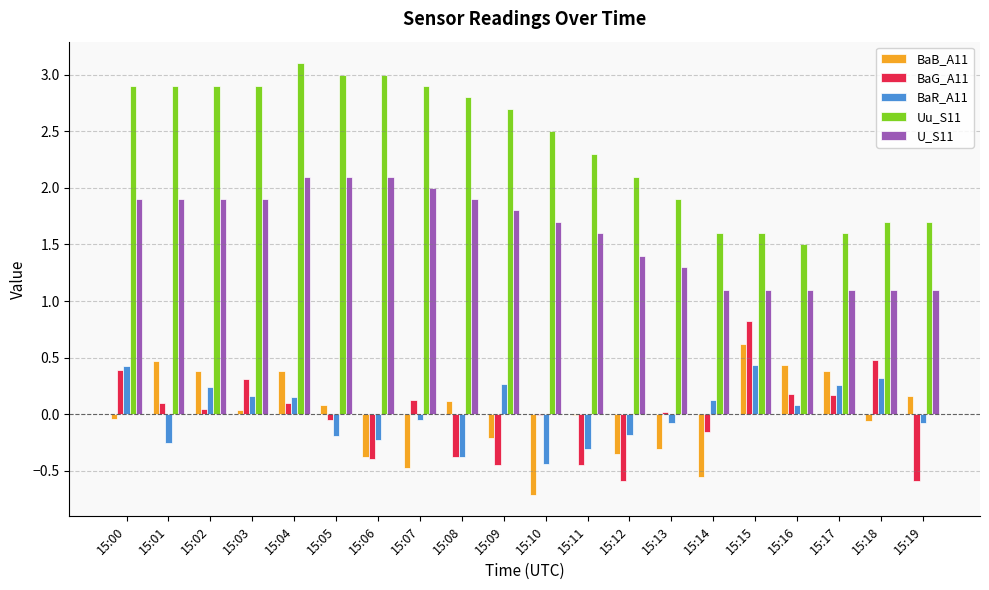

What is the sum of the U_S11 values at 15:05 and 15:16?

3.2